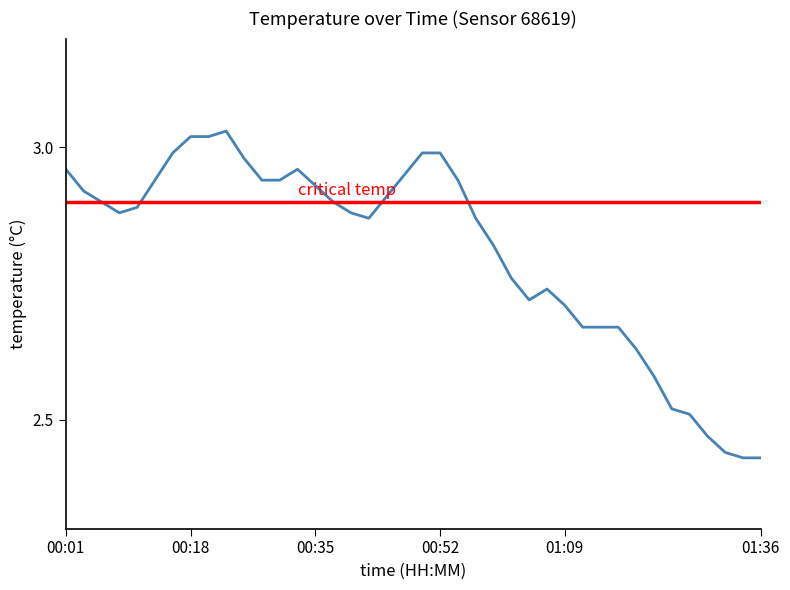

How many lines are shown in the chart?

2